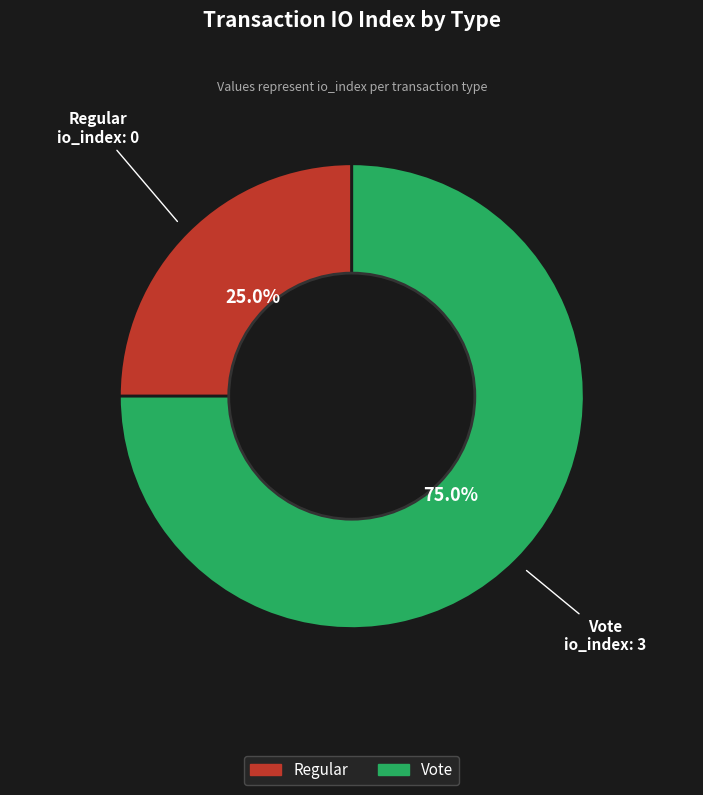

Which slice is the largest?

Vote